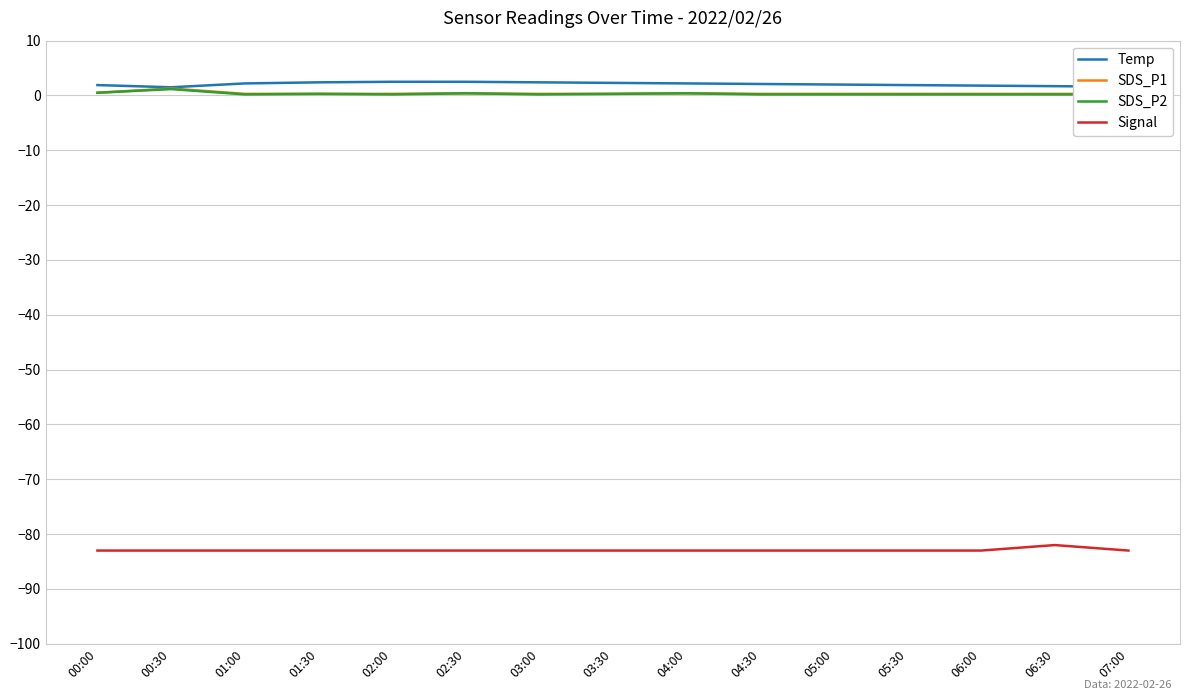

Rank the series at 06:30 from highest to lowest value.

Temp, SDS_P1, SDS_P2, Signal